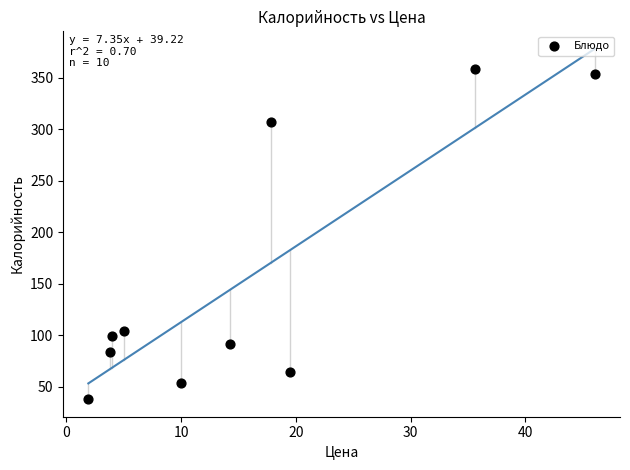

What Y value in the scatter plot is closest to 198?

104.4